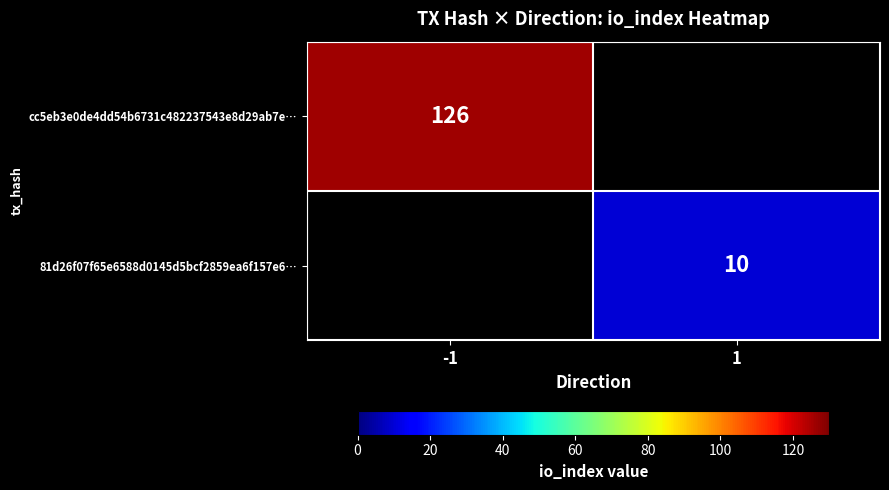

True or false: cc5eb3e0de4dd54b6731c482237543e8d29ab7e… has a value of 126 at -1.

True